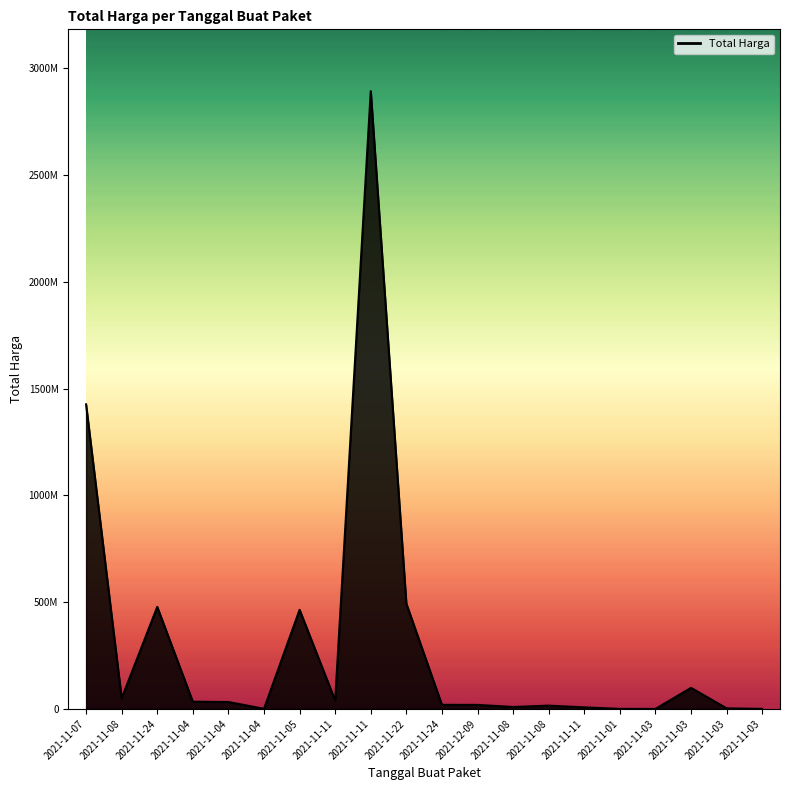

How many interior local valleys (lower than both neighbors) does the data have?

5